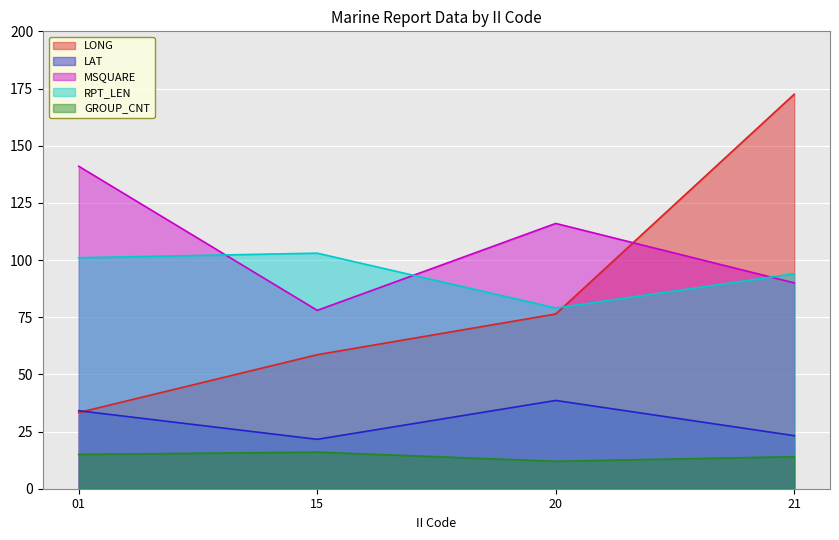

List the labels in order of LAT value, largest first.

20, 01, 21, 15